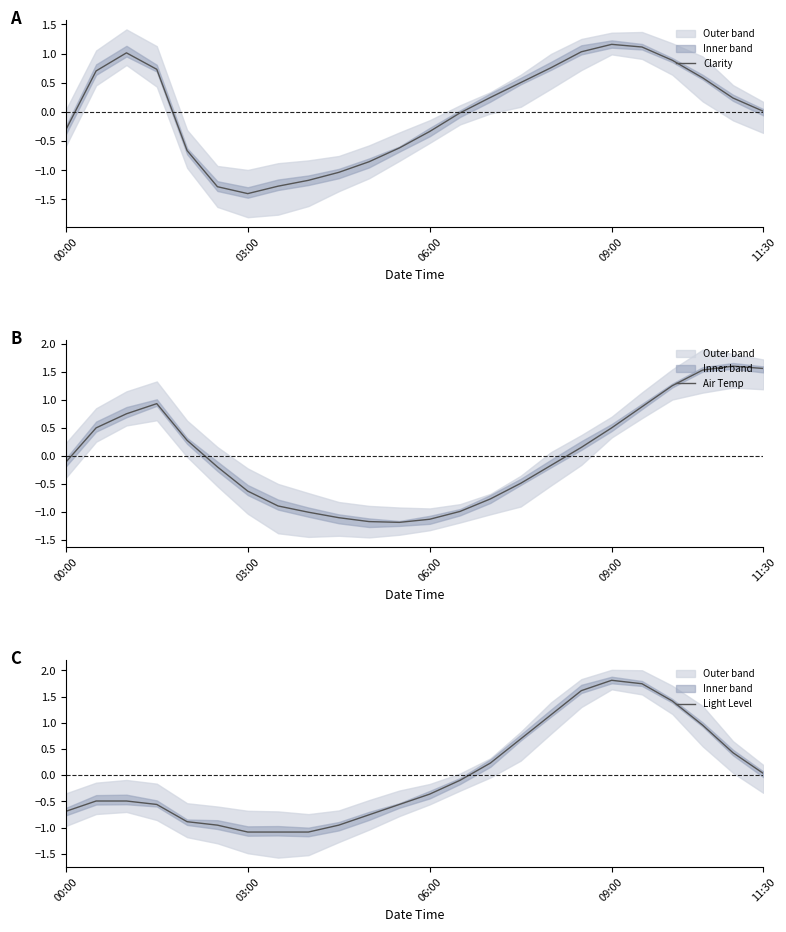

How many positive values does the Clarity series have?

13